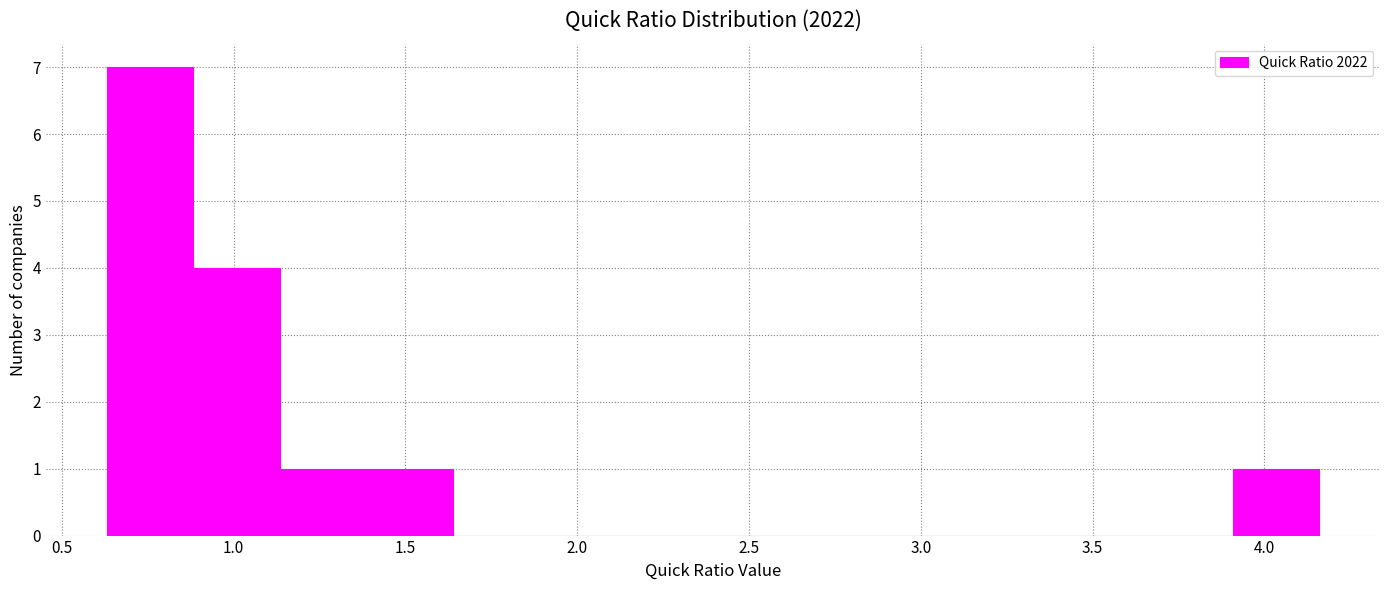

Reading left to right, transcribe this chart: for each bar, give the range it covers on the x-axis and its height. Neither the bar edges nor the heights are printed on the chart, so give them approximately, as read against the axes.

0.65 to 0.90: 7
0.90 to 1.15: 4
1.15 to 1.40: 1
1.40 to 1.65: 1
1.65 to 1.90: 0
1.90 to 2.15: 0
2.15 to 2.40: 0
2.40 to 2.65: 0
2.65 to 2.90: 0
2.90 to 3.15: 0
3.15 to 3.40: 0
3.40 to 3.65: 0
3.65 to 3.90: 0
3.90 to 4.15: 1